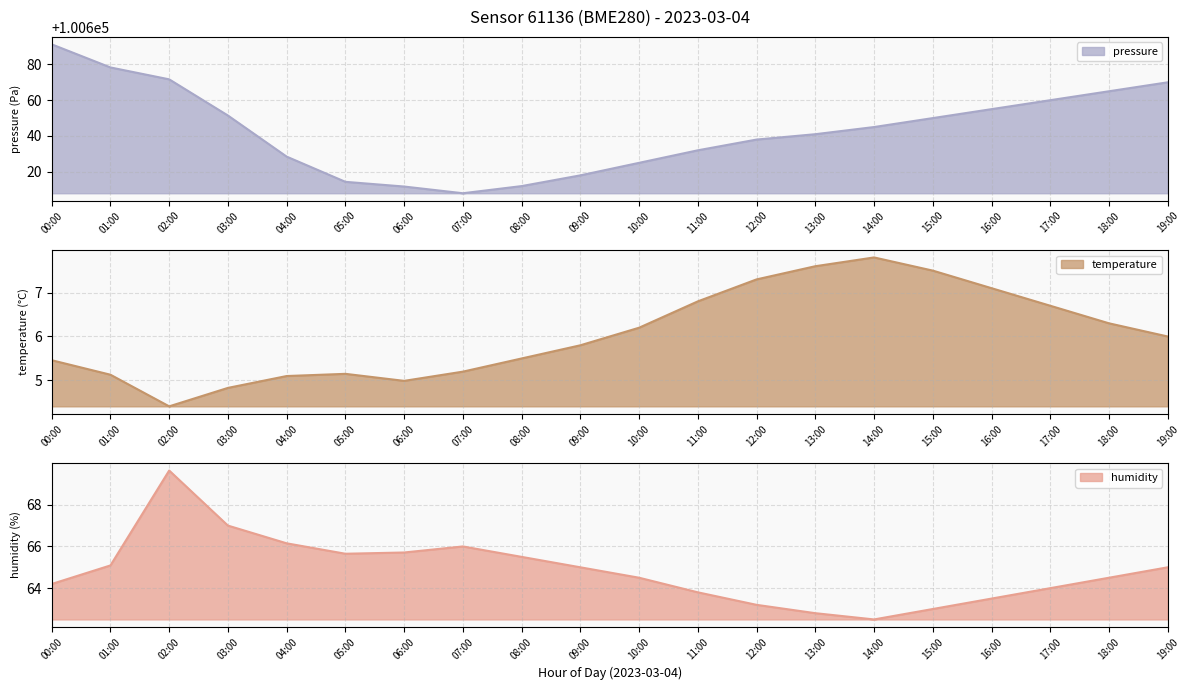

What is the label of the 14th point from the left?

13:00